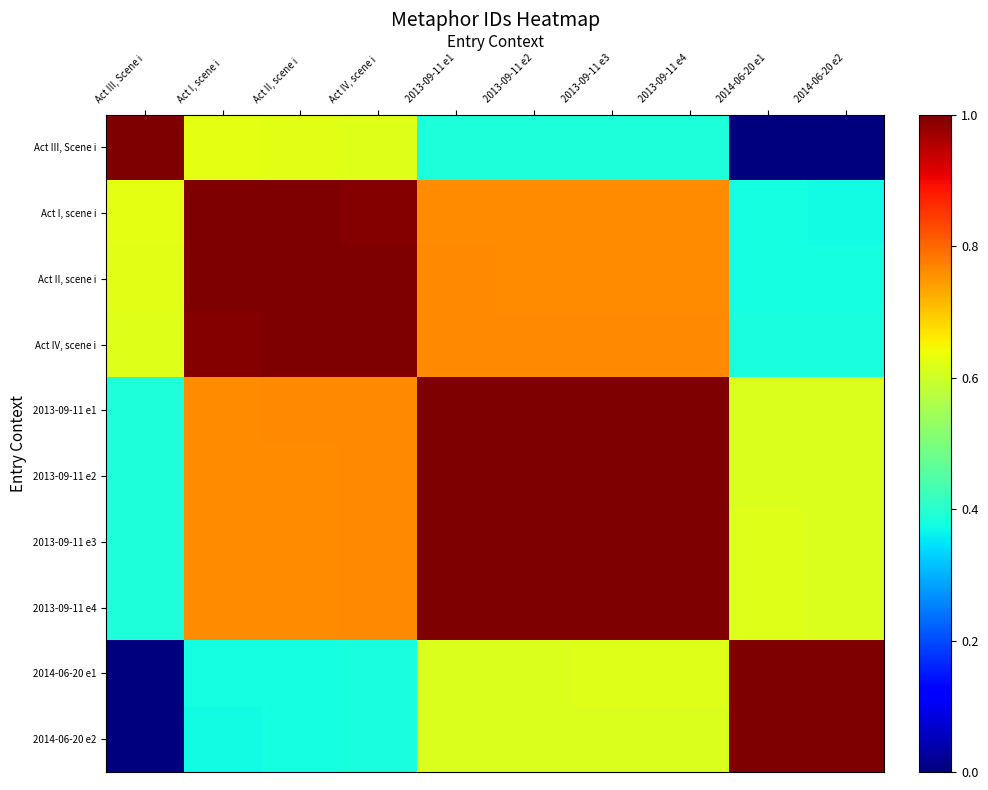

Reading left to right, what are all the values shown in this chart?

Act III, Scene i: Act III, Scene i=1.0	Act I, scene i=0.6	Act II, scene i=0.6	Act IV, scene i=0.6	2013-09-11 e1=0.4	2013-09-11 e2=0.4	2013-09-11 e3=0.4	2013-09-11 e4=0.4	2014-06-20 e1=0.0	2014-06-20 e2=0.0
Act I, scene i: Act III, Scene i=0.6	Act I, scene i=1.0	Act II, scene i=1.0	Act IV, scene i=1.0	2013-09-11 e1=0.8	2013-09-11 e2=0.8	2013-09-11 e3=0.8	2013-09-11 e4=0.8	2014-06-20 e1=0.4	2014-06-20 e2=0.4
Act II, scene i: Act III, Scene i=0.6	Act I, scene i=1.0	Act II, scene i=1.0	Act IV, scene i=1.0	2013-09-11 e1=0.8	2013-09-11 e2=0.8	2013-09-11 e3=0.8	2013-09-11 e4=0.8	2014-06-20 e1=0.4	2014-06-20 e2=0.4
Act IV, scene i: Act III, Scene i=0.6	Act I, scene i=1.0	Act II, scene i=1.0	Act IV, scene i=1.0	2013-09-11 e1=0.8	2013-09-11 e2=0.8	2013-09-11 e3=0.8	2013-09-11 e4=0.8	2014-06-20 e1=0.4	2014-06-20 e2=0.4
2013-09-11 e1: Act III, Scene i=0.4	Act I, scene i=0.8	Act II, scene i=0.8	Act IV, scene i=0.8	2013-09-11 e1=1.0	2013-09-11 e2=1.0	2013-09-11 e3=1.0	2013-09-11 e4=1.0	2014-06-20 e1=0.6	2014-06-20 e2=0.6
2013-09-11 e2: Act III, Scene i=0.4	Act I, scene i=0.8	Act II, scene i=0.8	Act IV, scene i=0.8	2013-09-11 e1=1.0	2013-09-11 e2=1.0	2013-09-11 e3=1.0	2013-09-11 e4=1.0	2014-06-20 e1=0.6	2014-06-20 e2=0.6
2013-09-11 e3: Act III, Scene i=0.4	Act I, scene i=0.8	Act II, scene i=0.8	Act IV, scene i=0.8	2013-09-11 e1=1.0	2013-09-11 e2=1.0	2013-09-11 e3=1.0	2013-09-11 e4=1.0	2014-06-20 e1=0.6	2014-06-20 e2=0.6
2013-09-11 e4: Act III, Scene i=0.4	Act I, scene i=0.8	Act II, scene i=0.8	Act IV, scene i=0.8	2013-09-11 e1=1.0	2013-09-11 e2=1.0	2013-09-11 e3=1.0	2013-09-11 e4=1.0	2014-06-20 e1=0.6	2014-06-20 e2=0.6
2014-06-20 e1: Act III, Scene i=0.0	Act I, scene i=0.4	Act II, scene i=0.4	Act IV, scene i=0.4	2013-09-11 e1=0.6	2013-09-11 e2=0.6	2013-09-11 e3=0.6	2013-09-11 e4=0.6	2014-06-20 e1=1.0	2014-06-20 e2=1.0
2014-06-20 e2: Act III, Scene i=0.0	Act I, scene i=0.4	Act II, scene i=0.4	Act IV, scene i=0.4	2013-09-11 e1=0.6	2013-09-11 e2=0.6	2013-09-11 e3=0.6	2013-09-11 e4=0.6	2014-06-20 e1=1.0	2014-06-20 e2=1.0